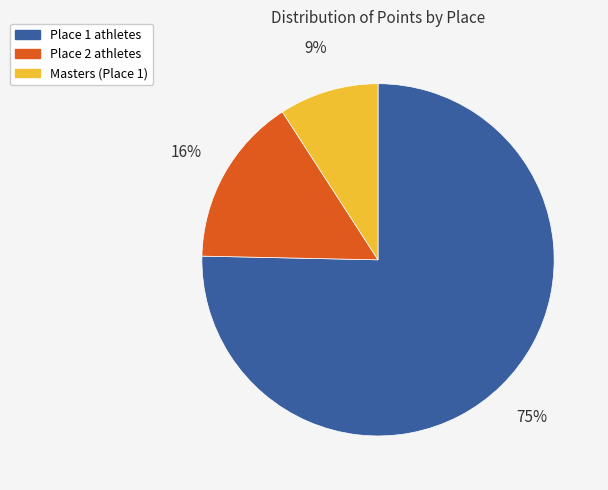

How many segments does this pie chart have?

3